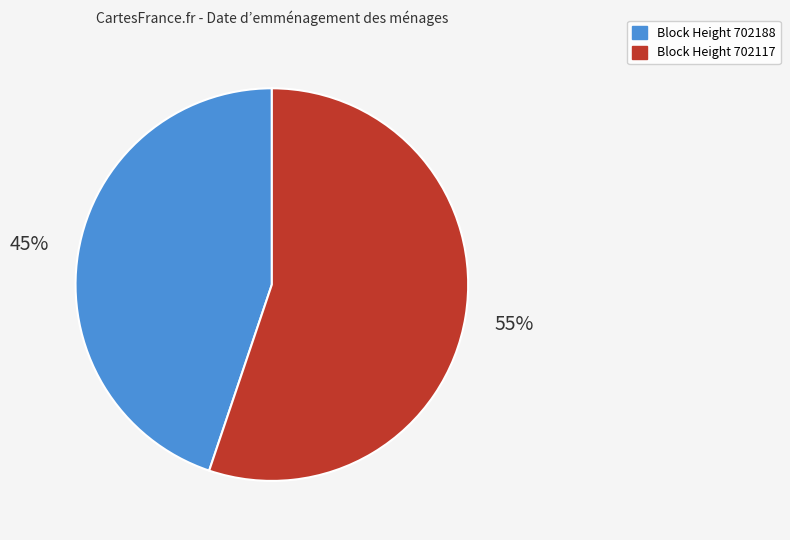

What is the smallest slice in the pie chart?

Block Height 702188